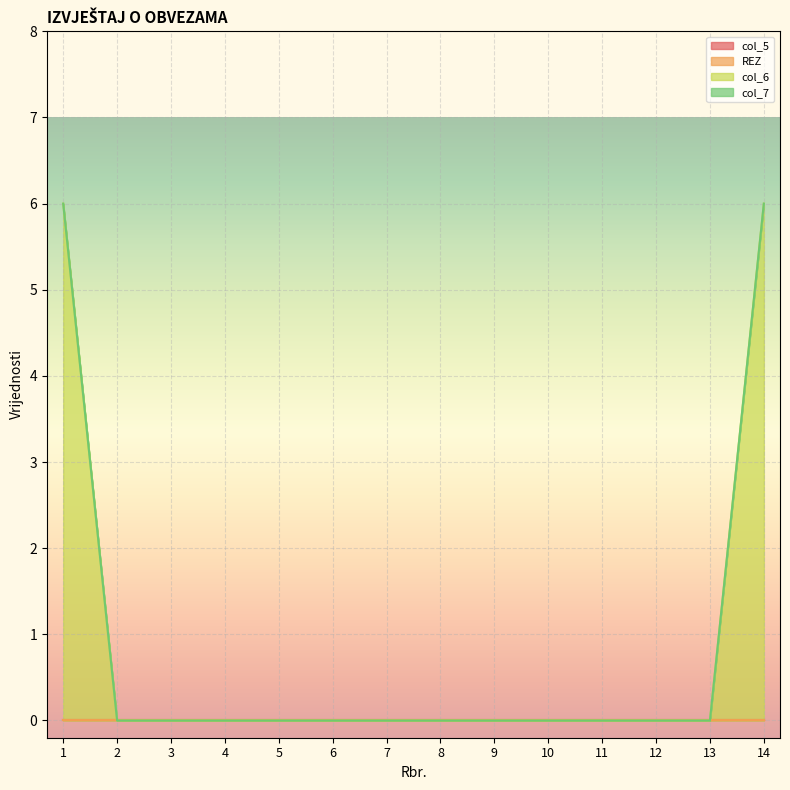

Which series changed the most between 6 and 9?

col_5